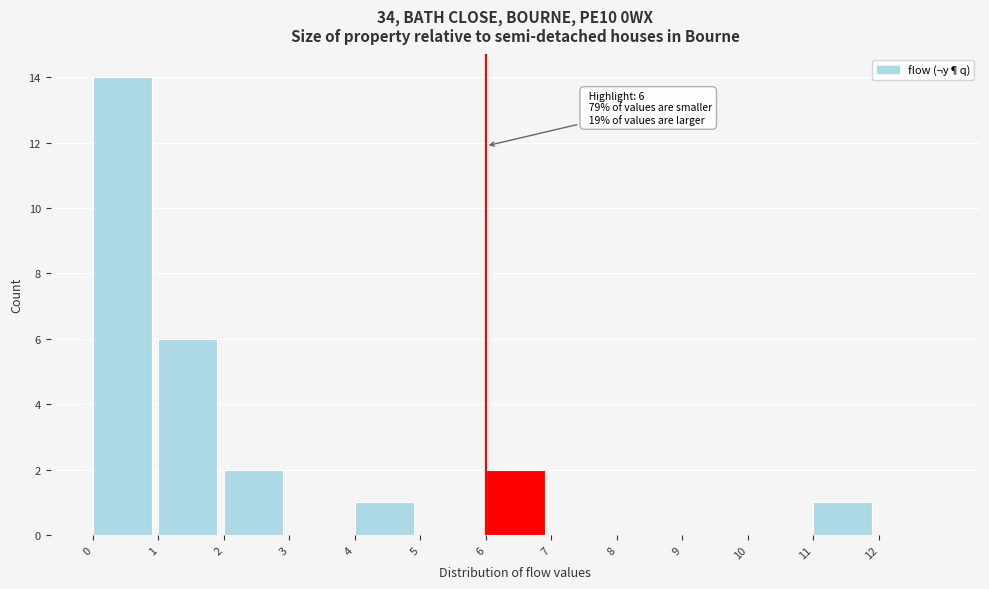

Over which range of the x-axis is the bar tallest?

0 to 1